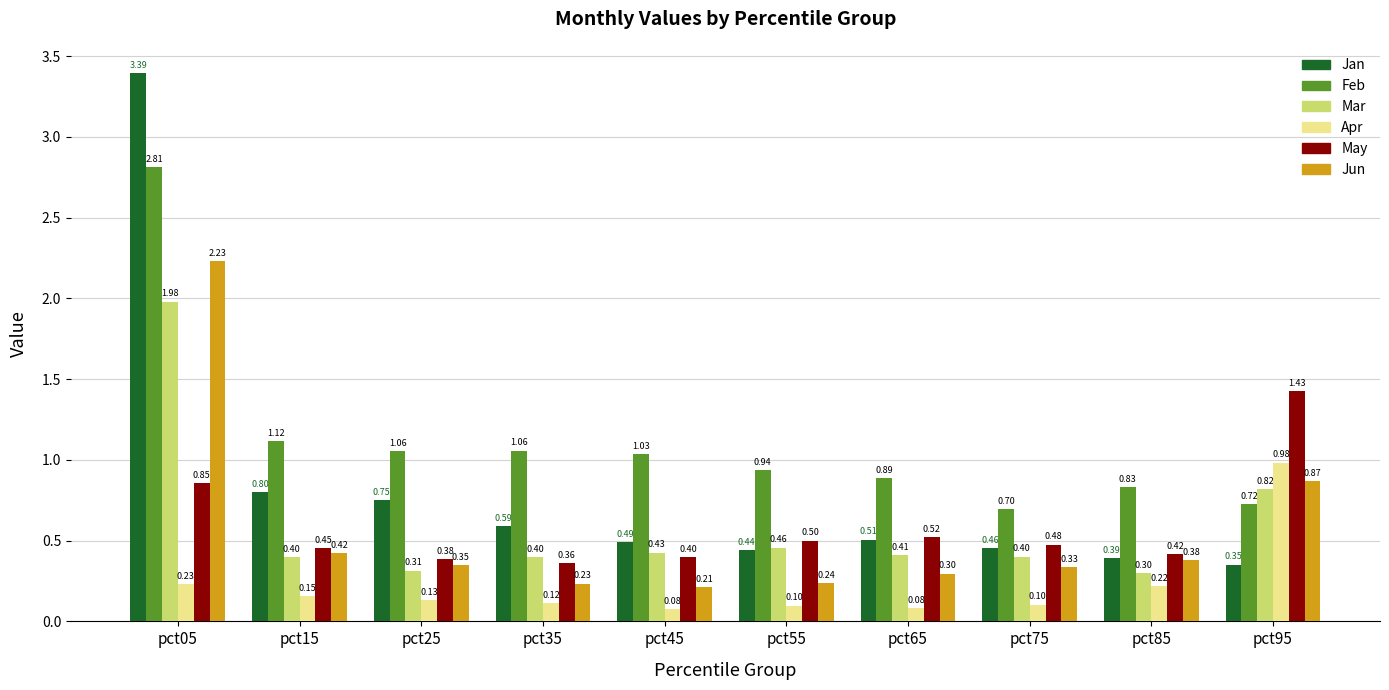

The May series shows 0.2 at pct65. True or false?

False